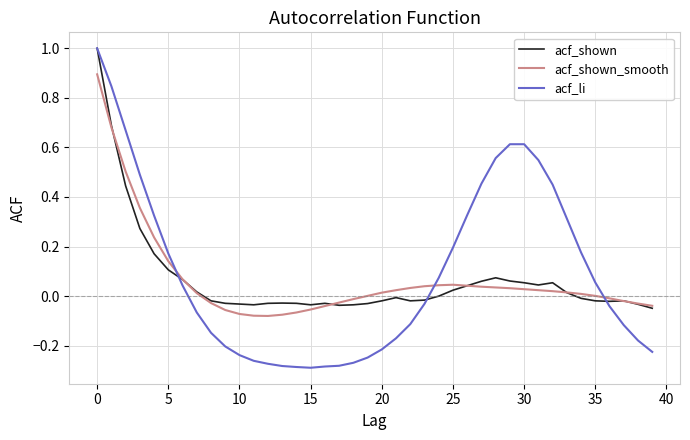

Which series has the widest spread of values?

acf_li